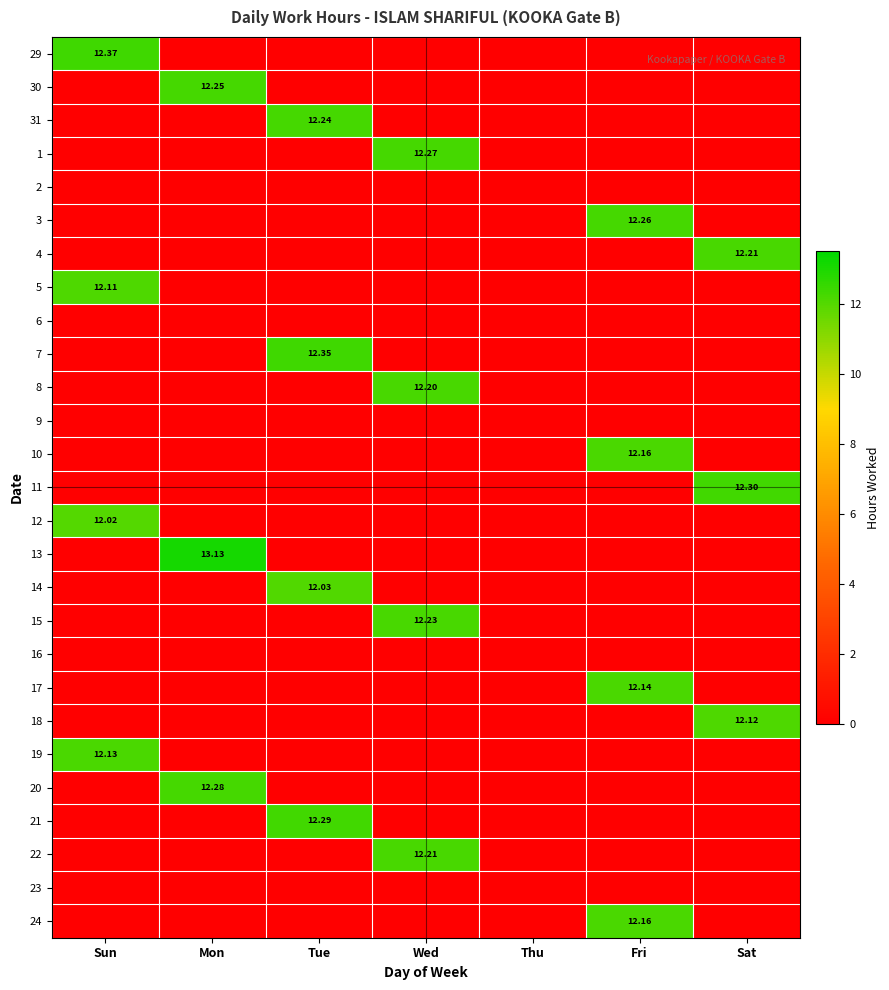

Is it true that 2 equals 0.0 at Fri?

True